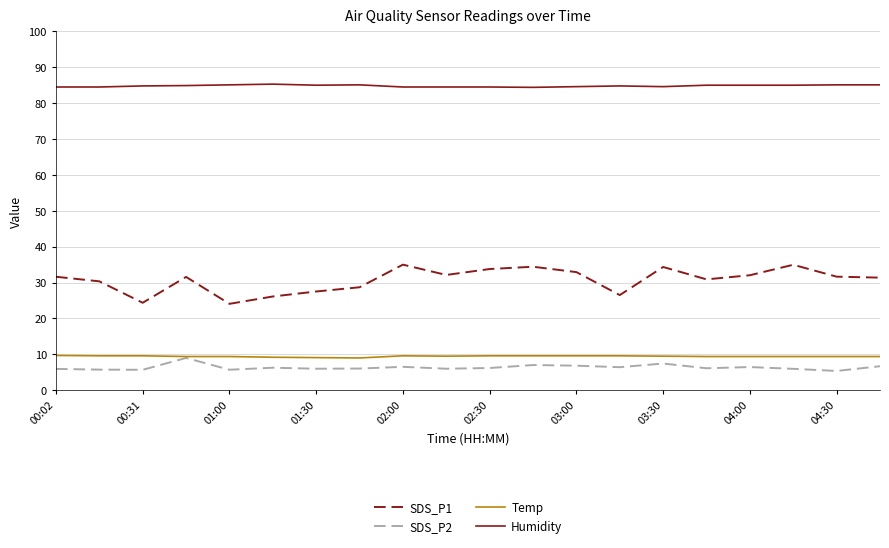

True or false: Humidity and SDS_P2 cross at least once.

False